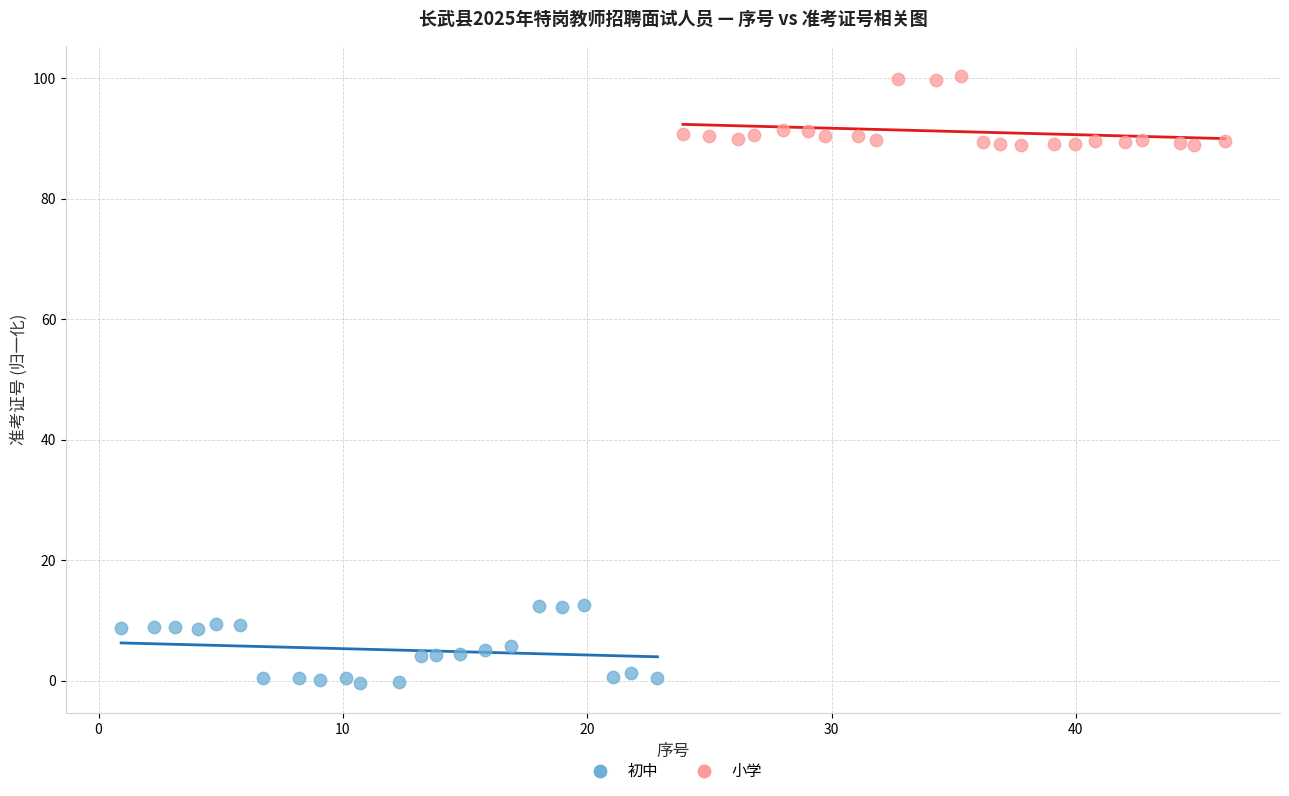

Which series reaches the maximum Y coordinate?

小学